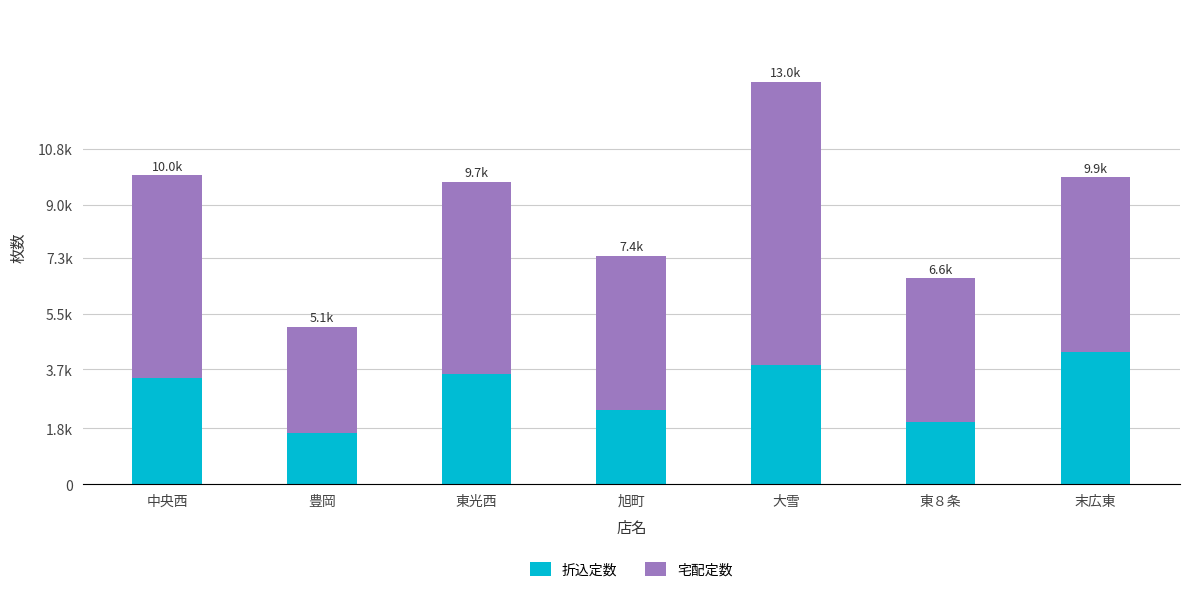

Does the chart contain any negative values?

No